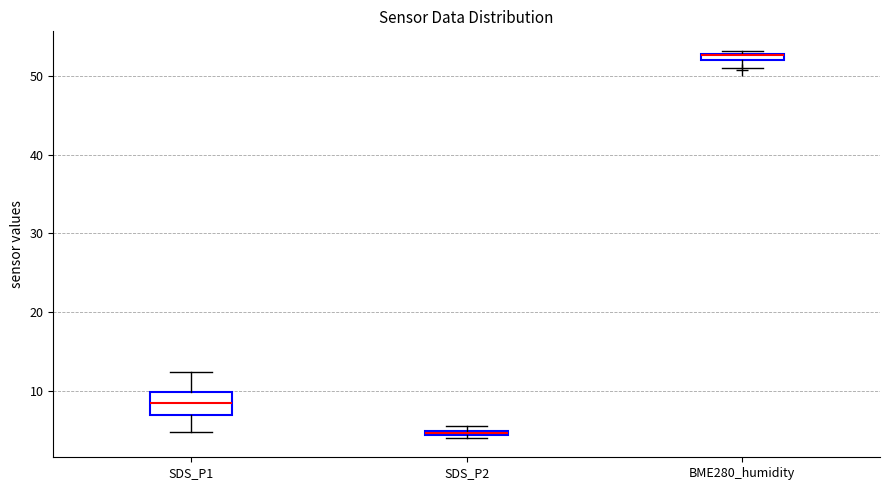

Where does the lower whisker of the box for SDS_P1 end on the y-axis? The values are not printed on the chart, so give them approximately, as read against the axis.

5